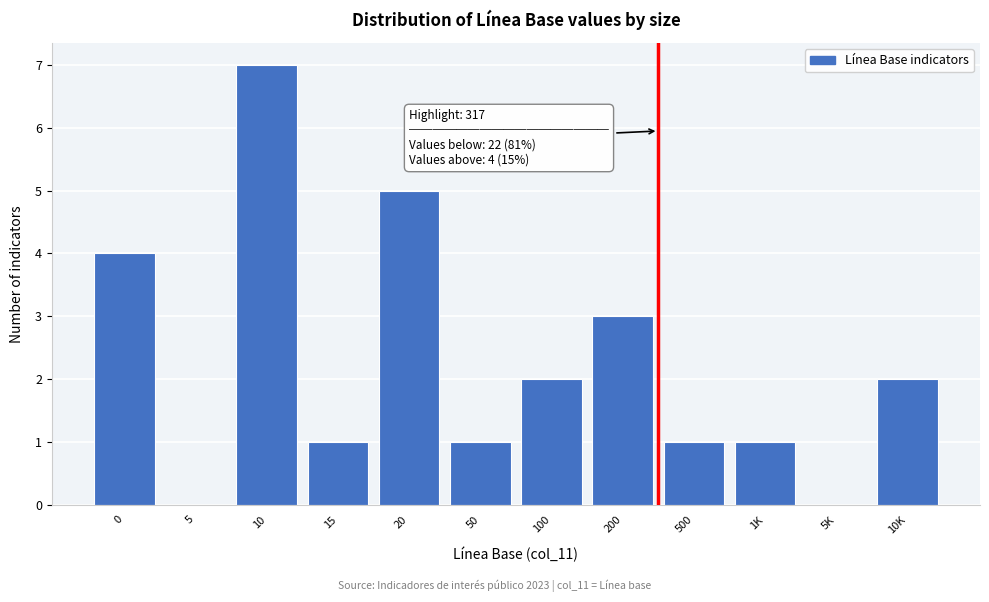

Reading left to right, list all the values displayed in this chart.

0=4	5=0	10=7	15=1	20=5	50=1	100=2	200=3	500=1	1K=1	5K=0	10K=2